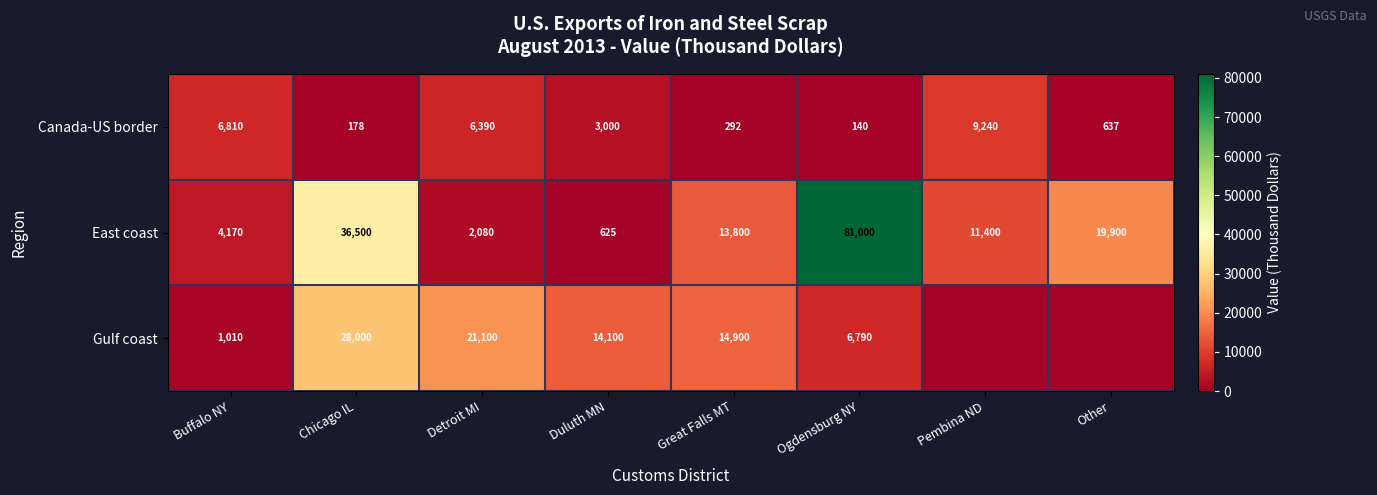

What is the sum of the Gulf coast values at Detroit MI and Chicago IL?

49100